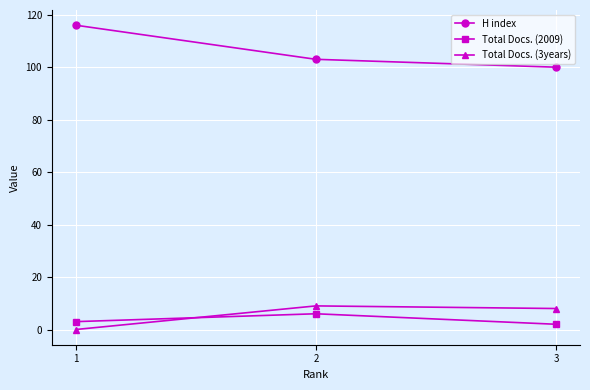

Is it true that Total Docs. (2009) equals 6 at 2?

True